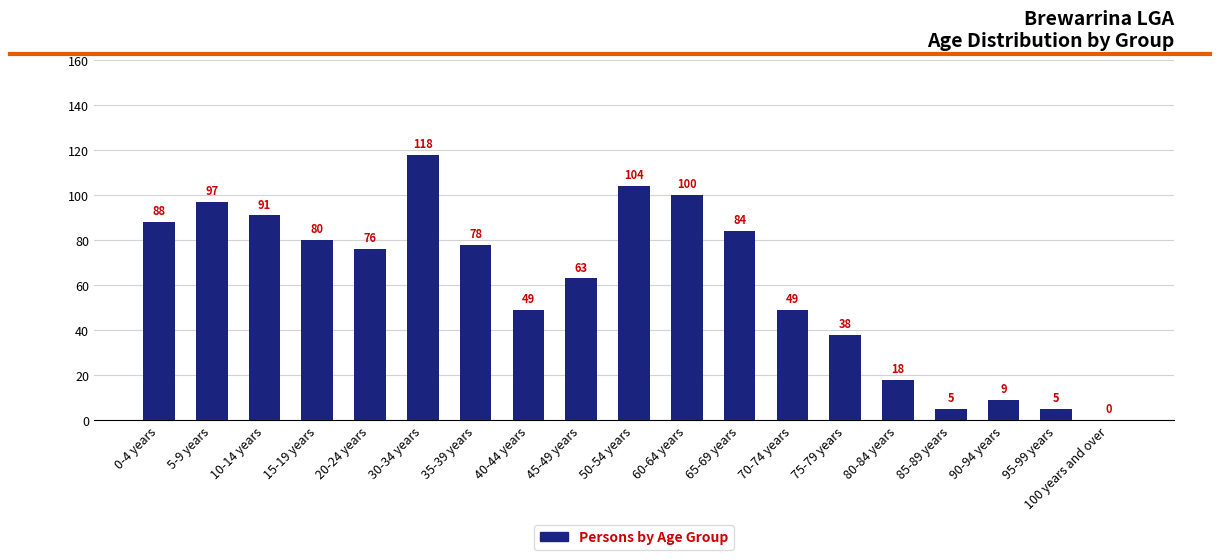

The value at 70-74 years is 49. True or false?

True